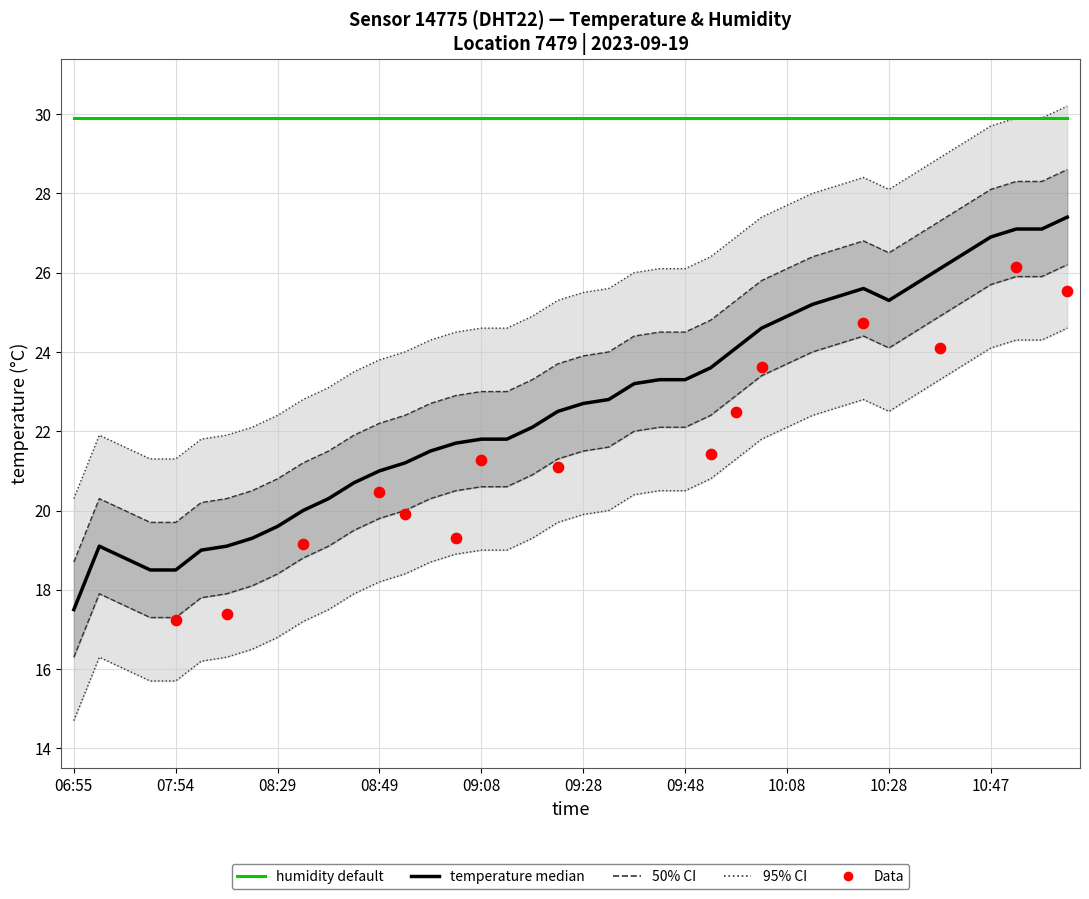

What is the change in value from 07:44 to 10:52?

+8.3